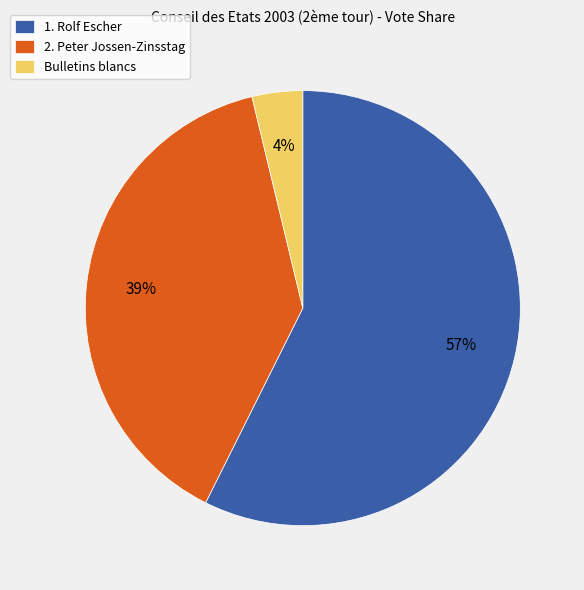

What is the majority slice?

1. Rolf Escher